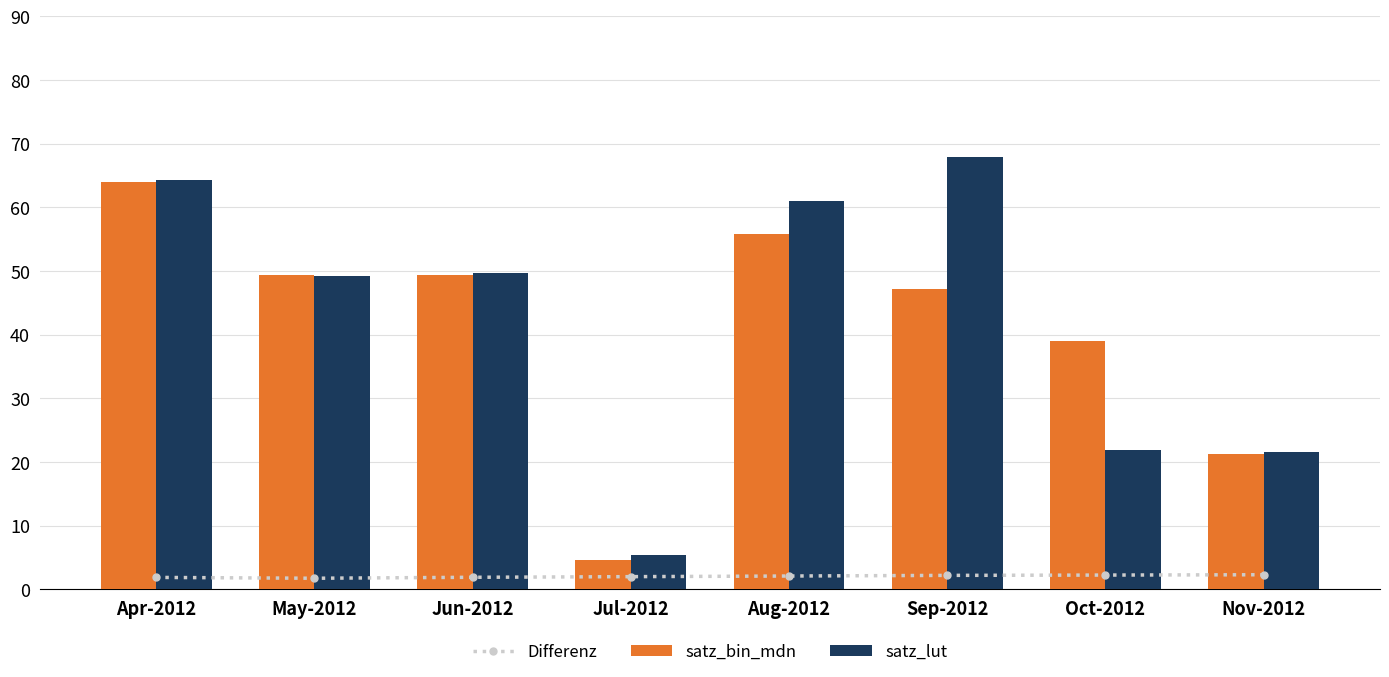

The Differenz series shows 1.1 at Apr-2012. True or false?

False